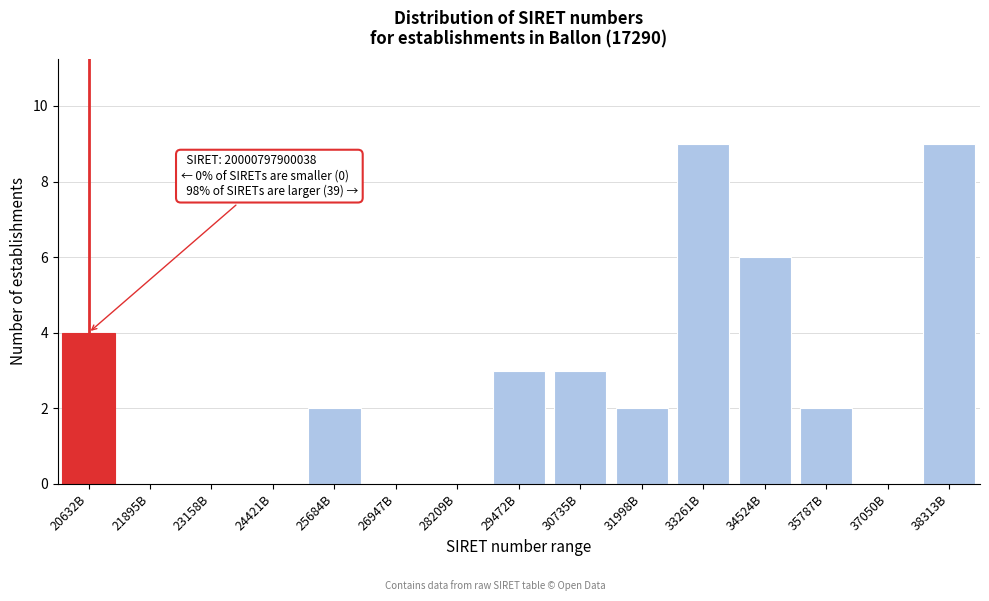

Reading left to right, transcribe all the data shown in this chart.

20632B=4	21895B=0	23158B=0	24421B=0	25684B=2	26947B=0	28209B=0	29472B=3	30735B=3	31998B=2	33261B=9	34524B=6	35787B=2	37050B=0	38313B=9